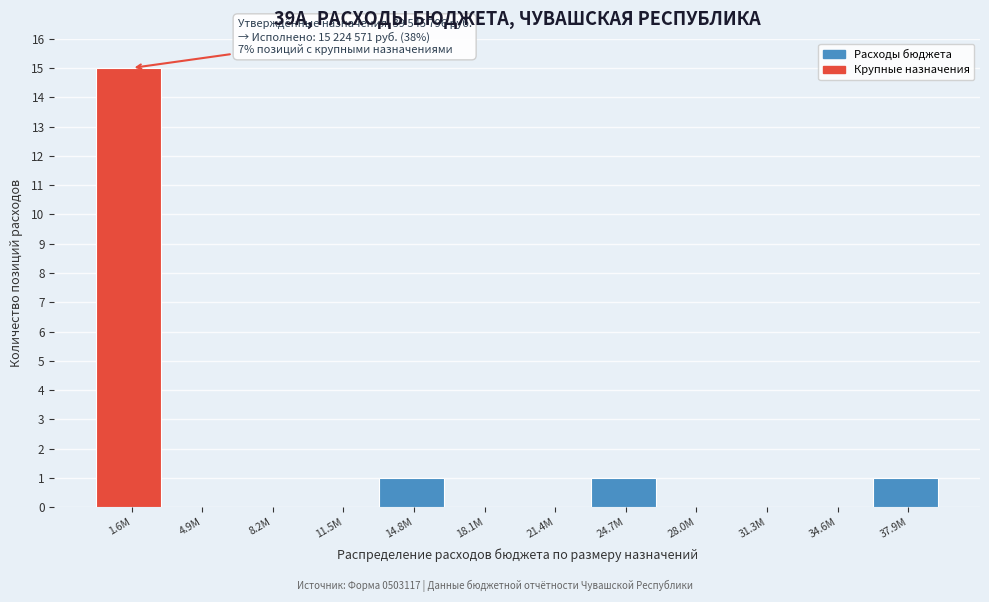

Reading left to right, transcribe all the data shown in this chart.

1.6M=15	4.9M=0	8.2M=0	11.5M=0	14.8M=1	18.1M=0	21.4M=0	24.7M=1	28.0M=0	31.3M=0	34.6M=0	37.9M=1